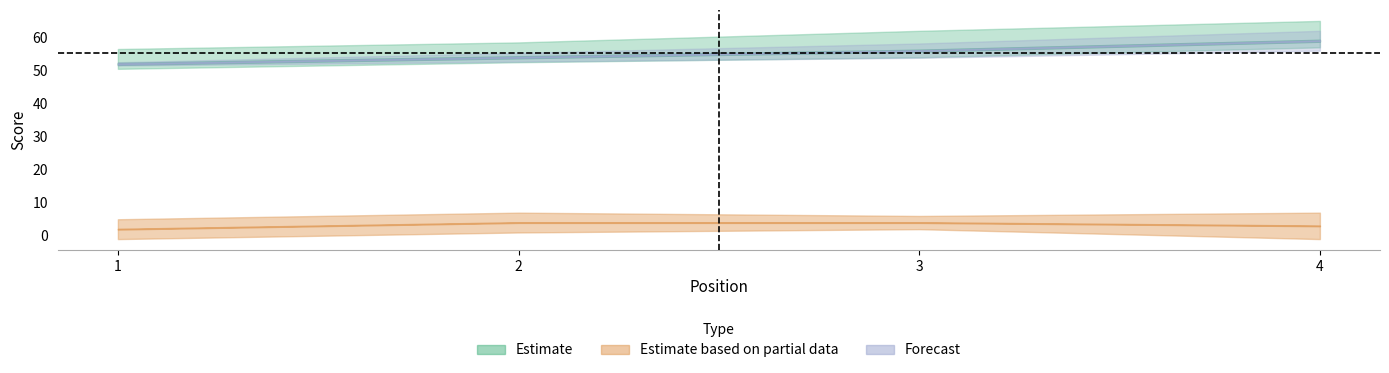

The value of event_total_score at 3 is 76. True or false?

False